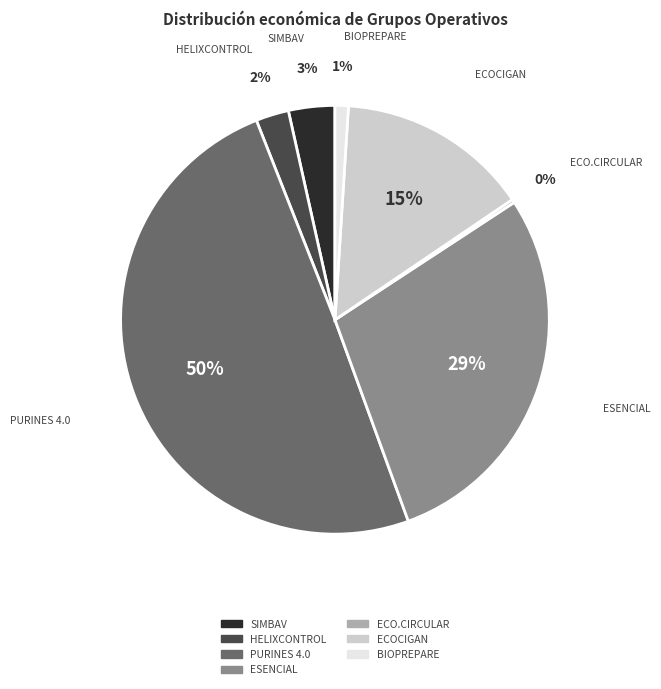

Which category has the biggest portion of the pie?

PURINES 4.0